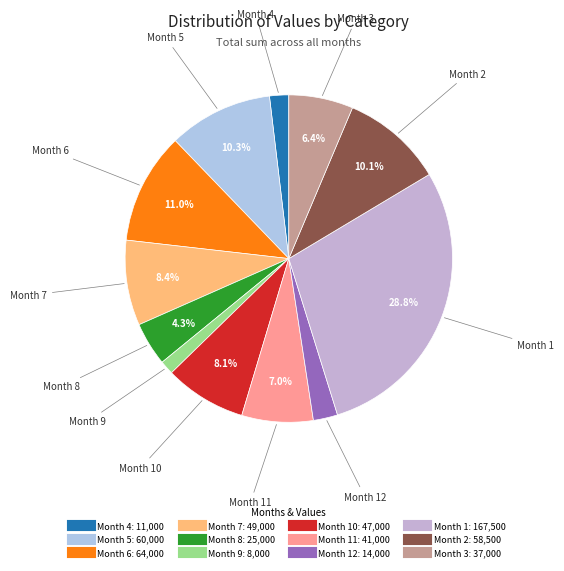

How many slices are in this pie chart?

12